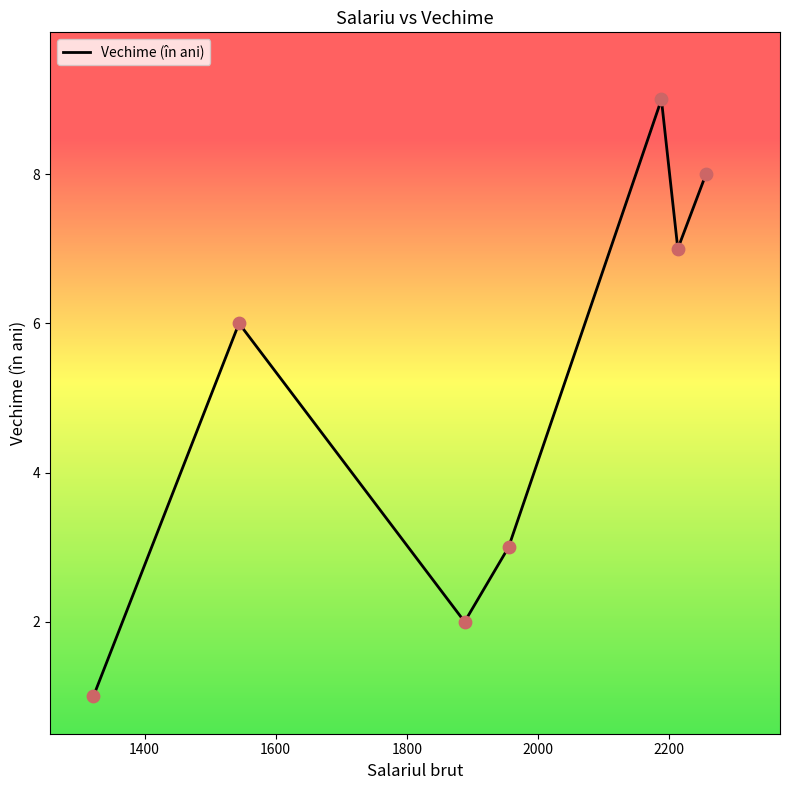

What is the maximum value shown in the chart?

9